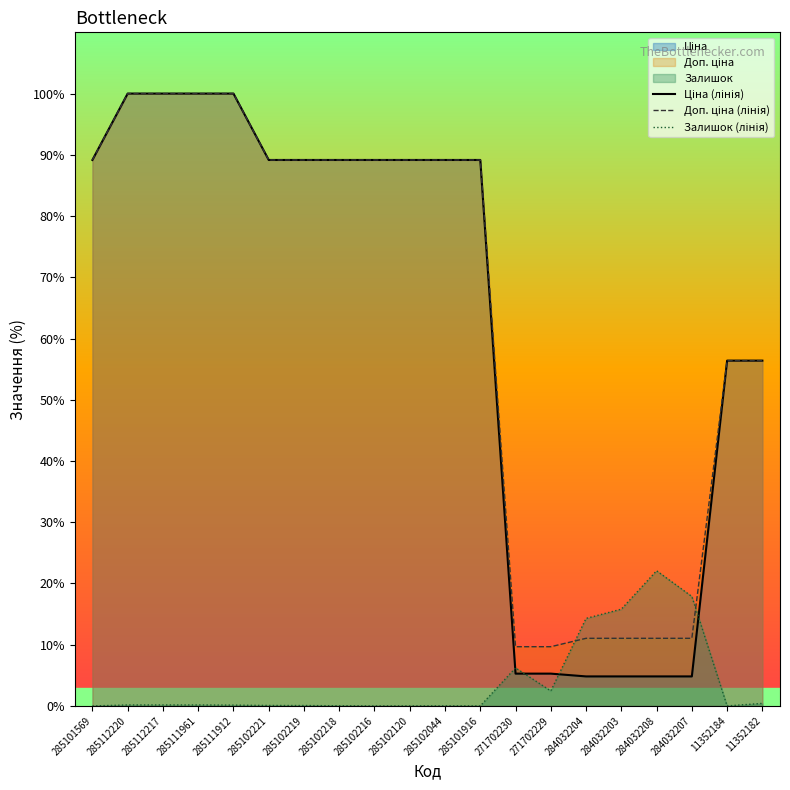

At which label is Доп. ціна (лінія) closest to 54?

11352184